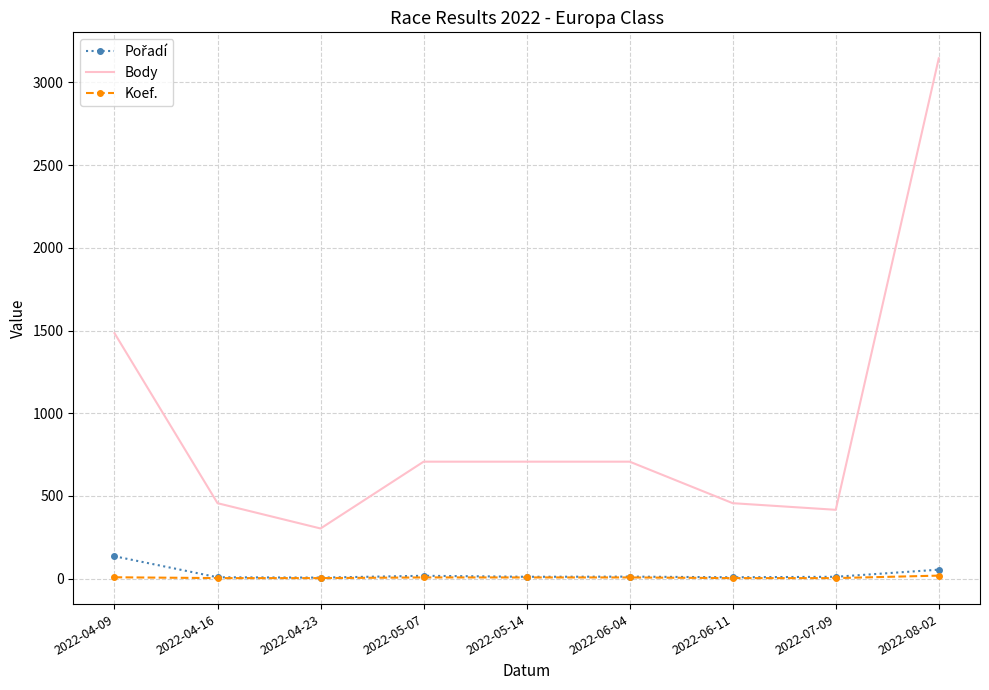

Which series changed the most between 2022-04-09 and 2022-05-14?

Body